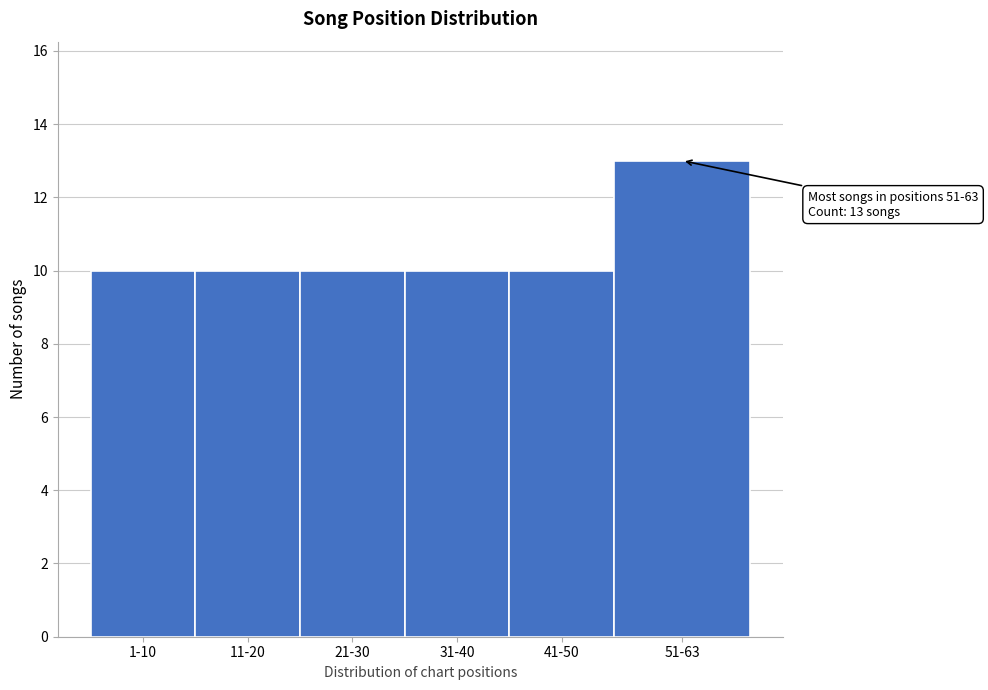

Reading left to right, extract all data points from this chart.

10	10	10	10	10	13